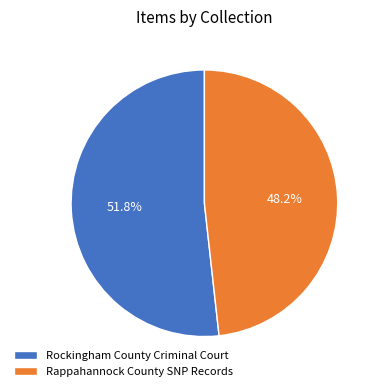

True or false: Rappahannock County SNP Records accounts for 48% of the total.

True